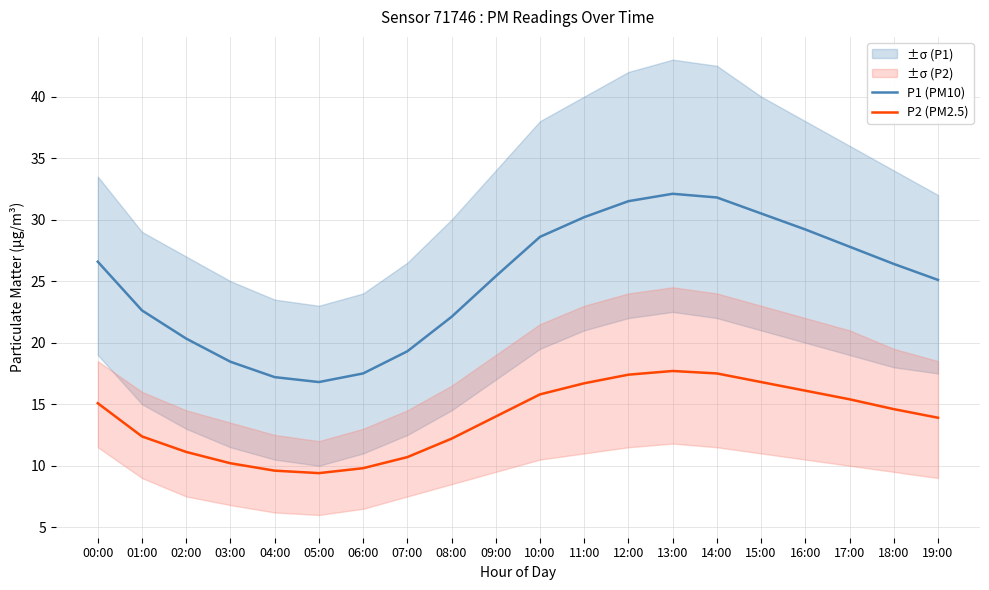

What is the sum of all P1 (PM10) values?

499.5